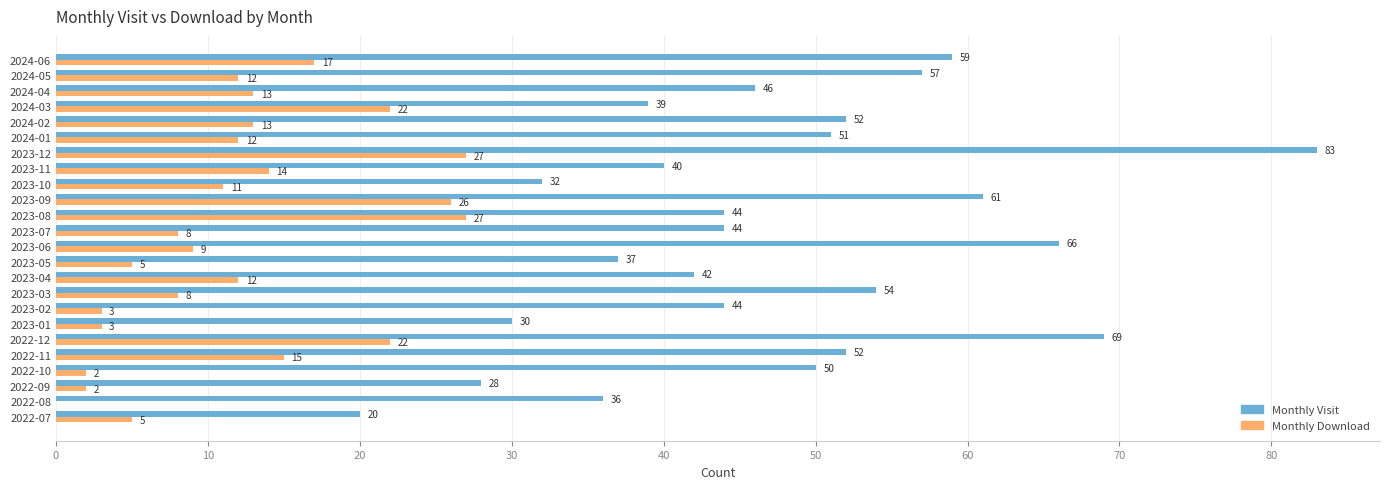

True or false: Monthly Download has a value of 2 at 2023-05.

False